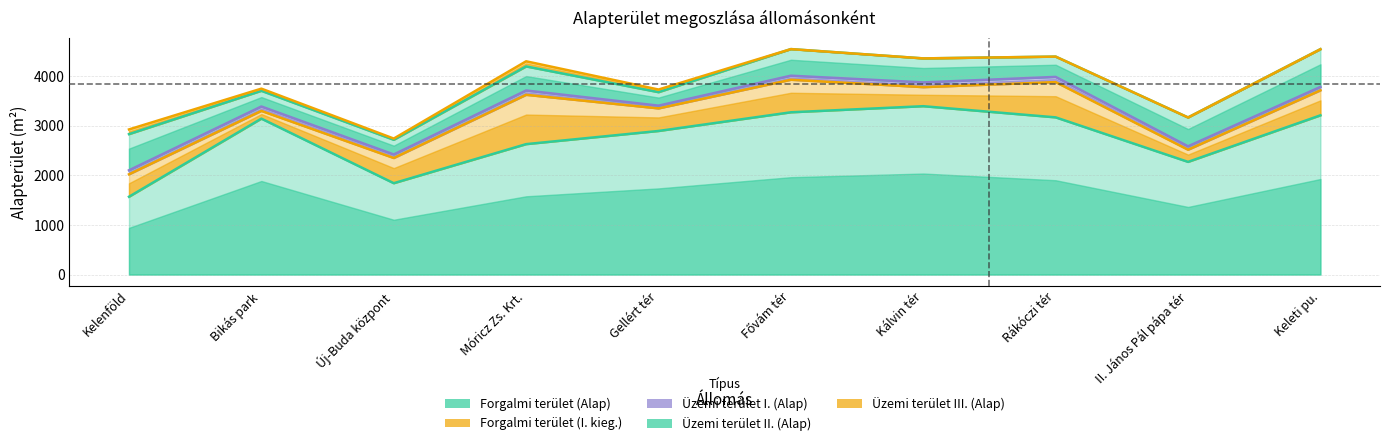

What are all the series names shown in the legend?

Forgalmi terület (Alap), Forgalmi terület (I. kieg.), Üzemi terület I. (Alap), Üzemi terület II. (Alap), Üzemi terület III. (Alap)